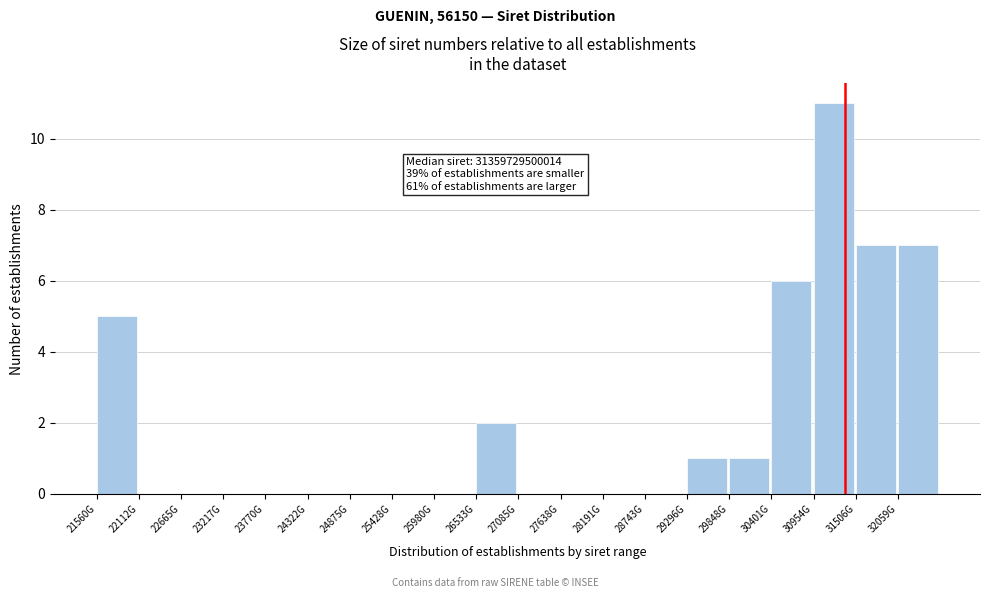

Reading left to right, list all the values displayed in this chart.

21560G=5	22112G=0	22665G=0	23217G=0	23770G=0	24322G=0	24875G=0	25428G=0	25980G=0	26533G=2	27085G=0	27638G=0	28191G=0	28743G=0	29296G=1	29848G=1	30401G=6	30954G=11	31506G=7	32059G=7